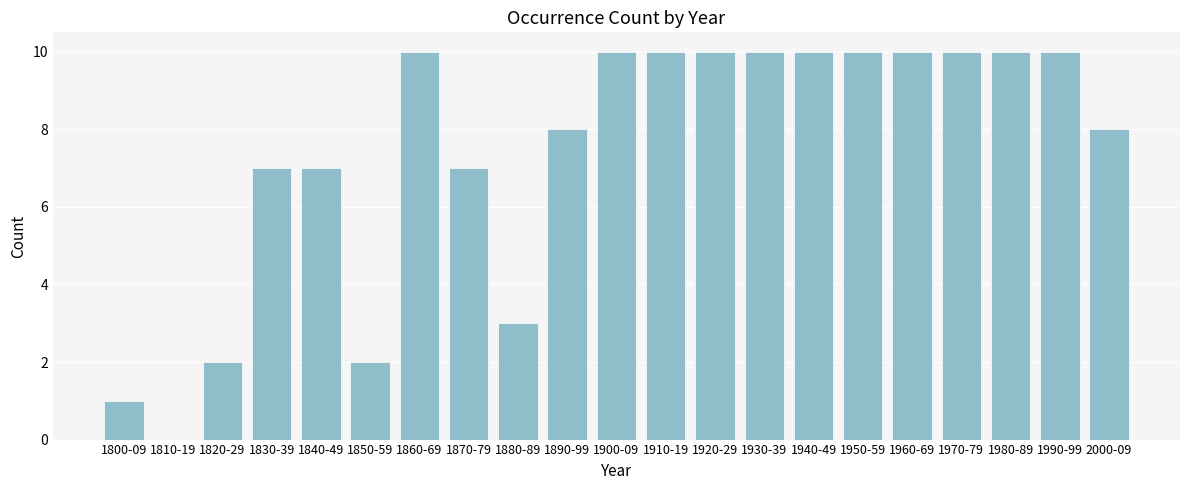

Reading left to right, what are all the values shown in this chart?

1800-09=1	1810-19=0	1820-29=2	1830-39=7	1840-49=7	1850-59=2	1860-69=10	1870-79=7	1880-89=3	1890-99=8	1900-09=10	1910-19=10	1920-29=10	1930-39=10	1940-49=10	1950-59=10	1960-69=10	1970-79=10	1980-89=10	1990-99=10	2000-09=8